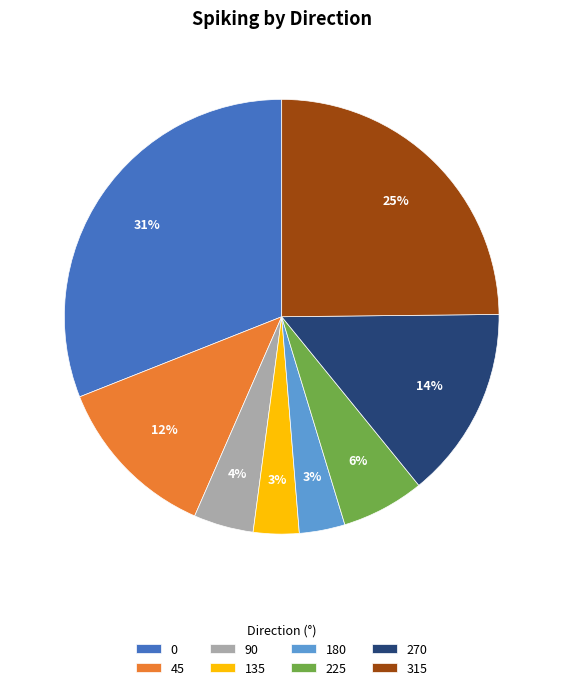

What percentage is the 180 slice, to the nearest percent?

3%